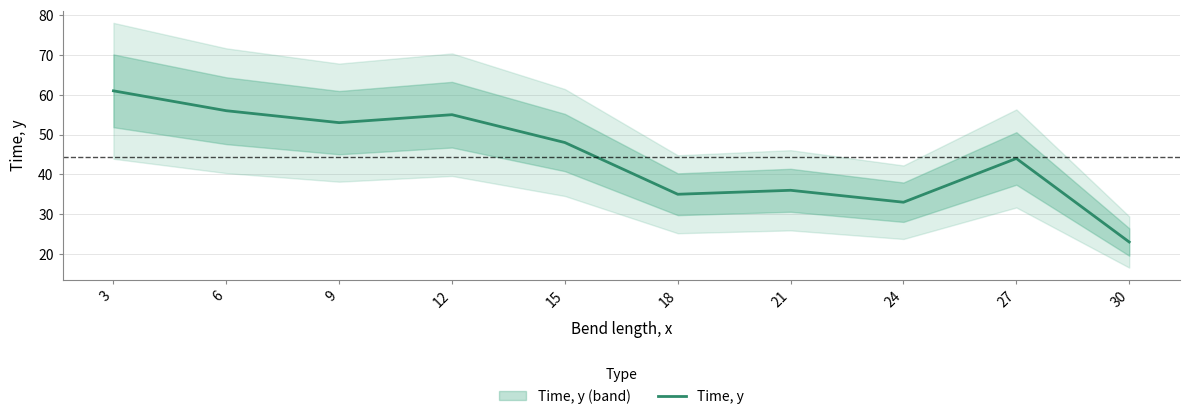

What is the approximate value at 12?

55